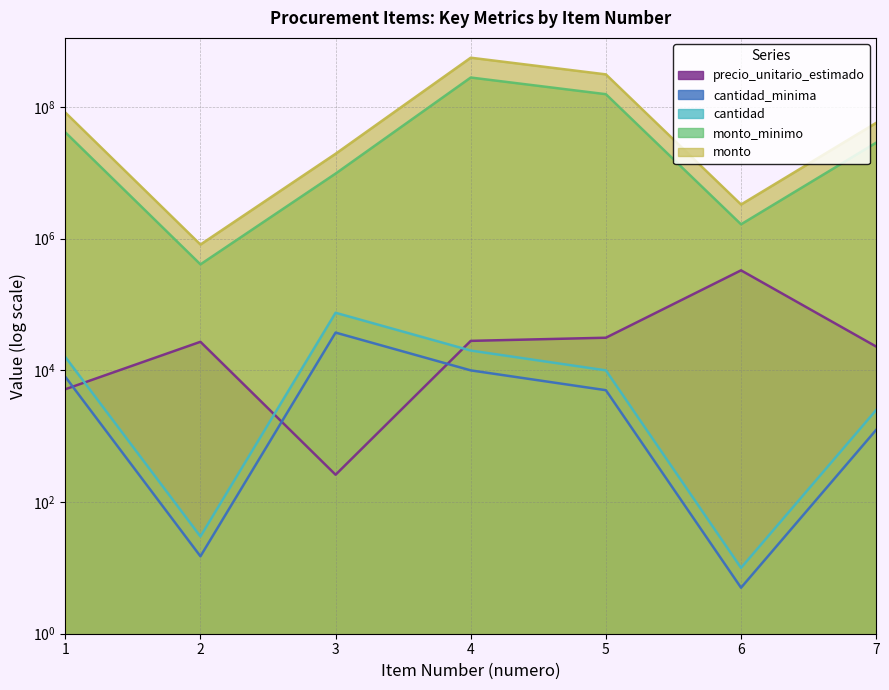

The precio_unitario_estimado series shows 42755 at 5. True or false?

False